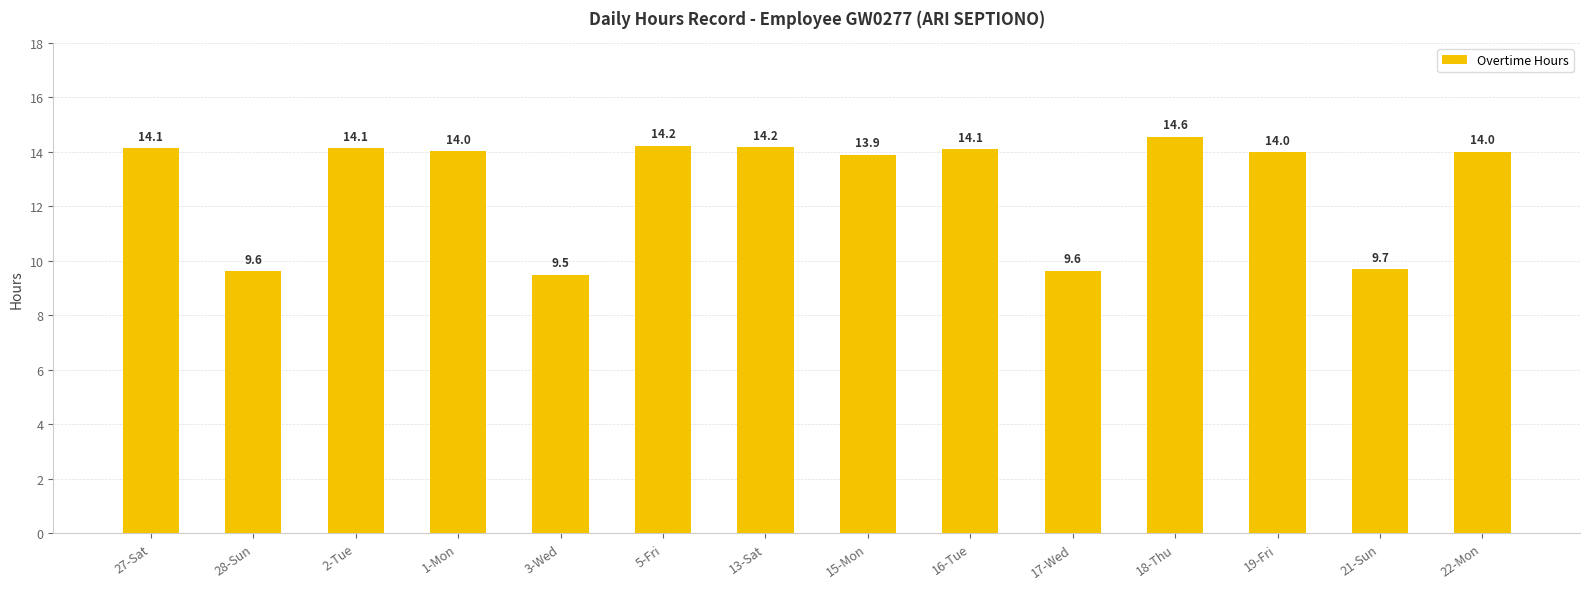

What is the label of the 5th bar from the right?

17-Wed